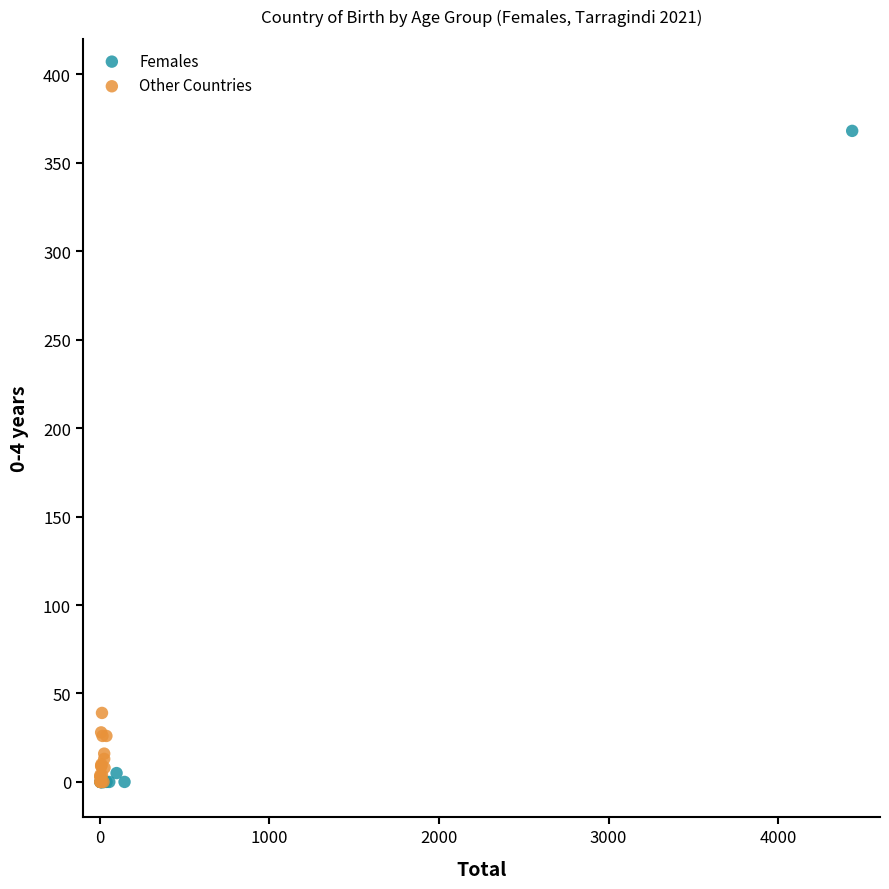

Which series has the largest Y range (max minus min)?

Females